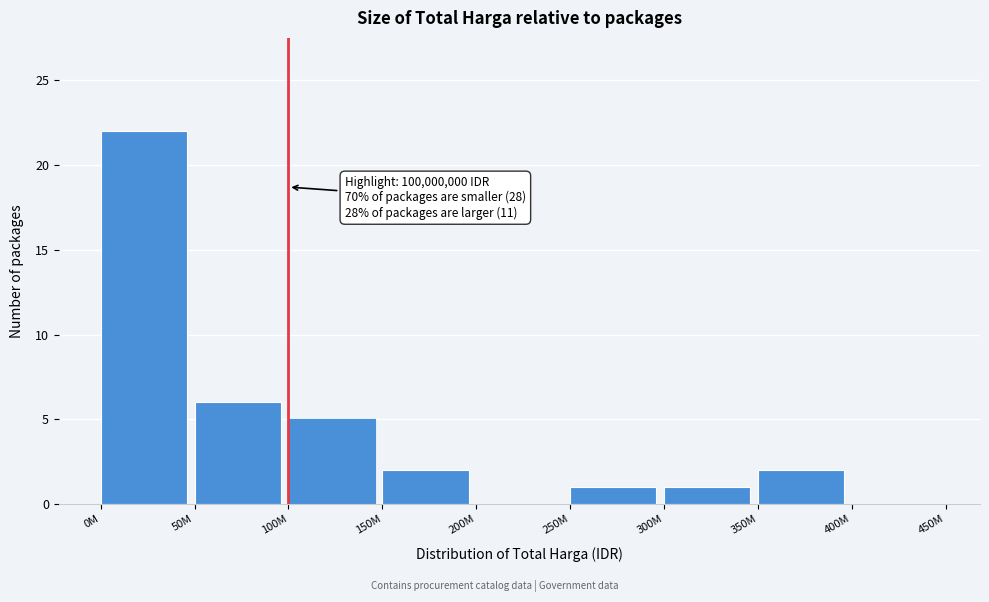

Reading right to left, transcribe all the data shown in this chart.

400M=0	350M=2	300M=1	250M=1	200M=0	150M=2	100M=5	50M=6	0M=22